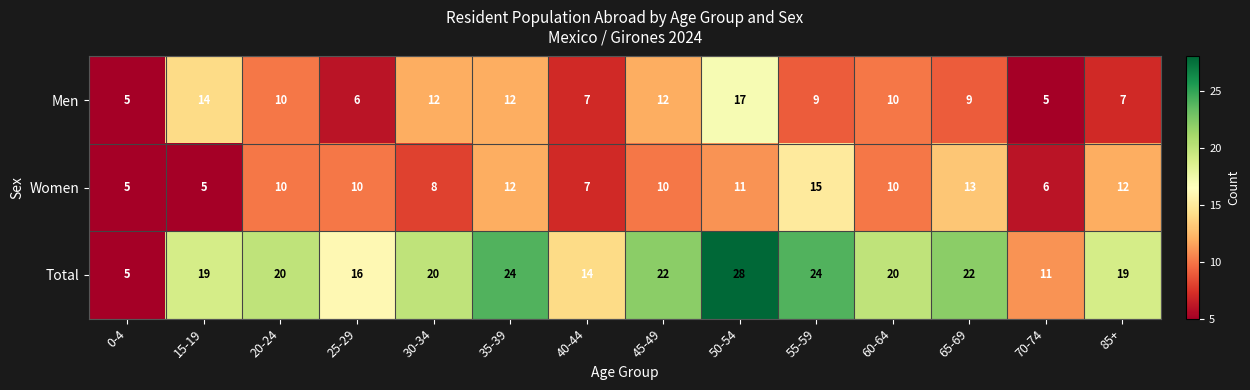

The value of Men at 20-24 is 2. True or false?

False